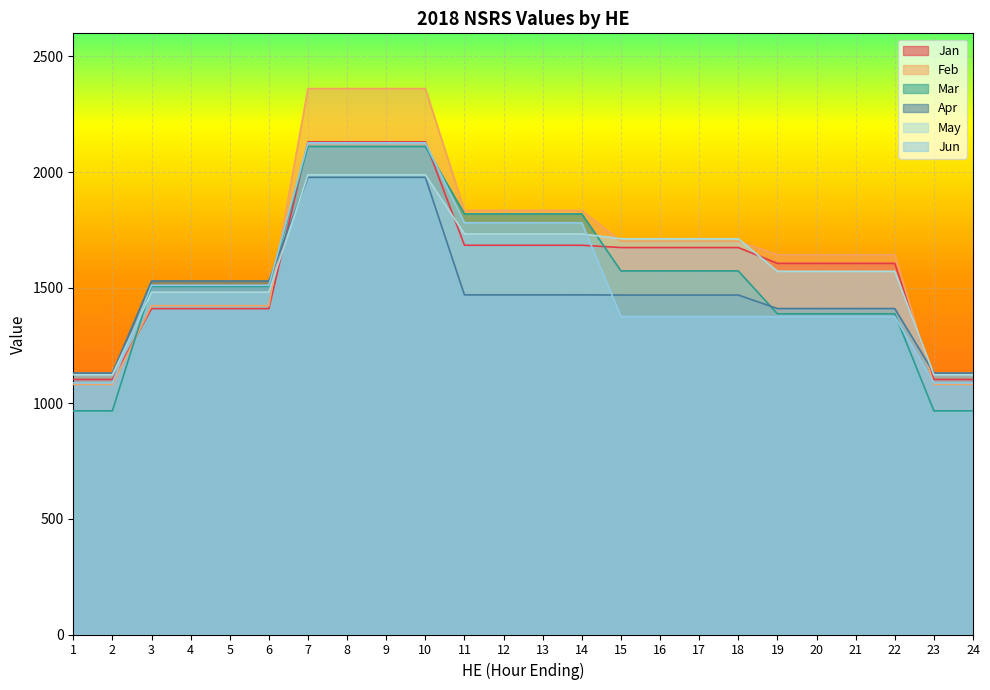

What is the value of the Apr point at the 11th from the left?

1468.8